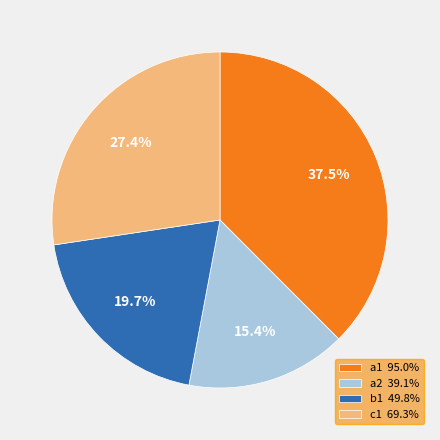

Which category has the smallest portion of the pie?

a2